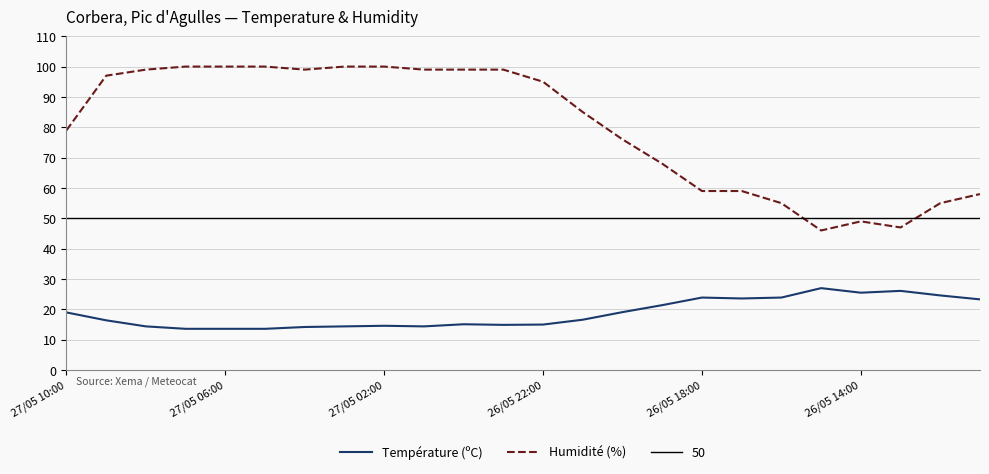

Read the Température (ºC) value at 26/05 18:00.

23.9